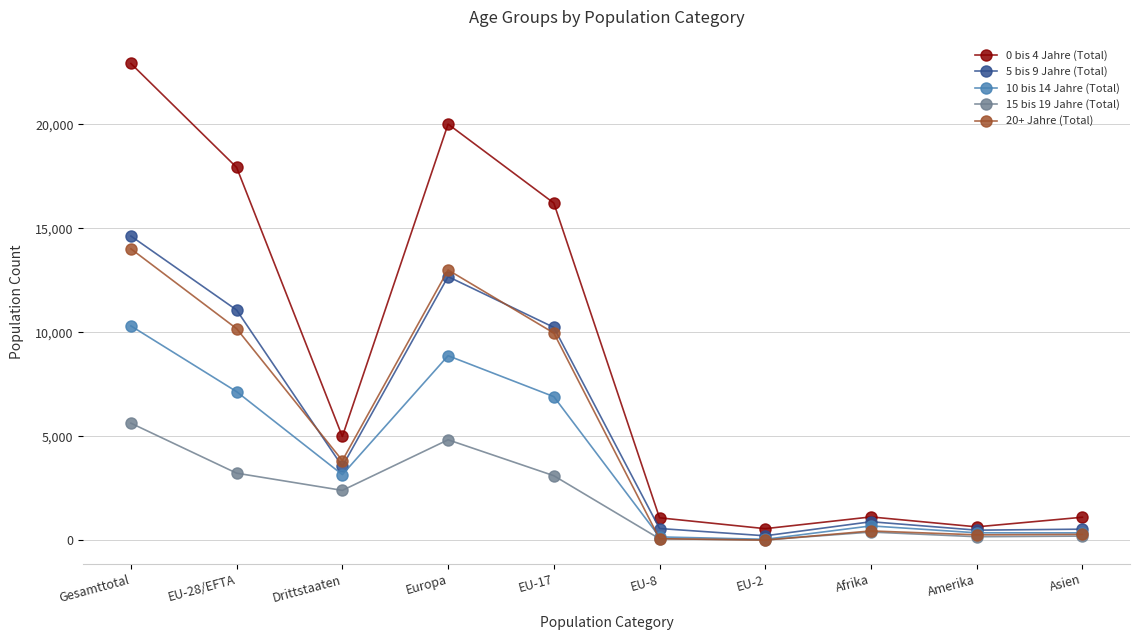

The 0 bis 4 Jahre (Total) series shows 22914 at Gesamttotal. True or false?

True